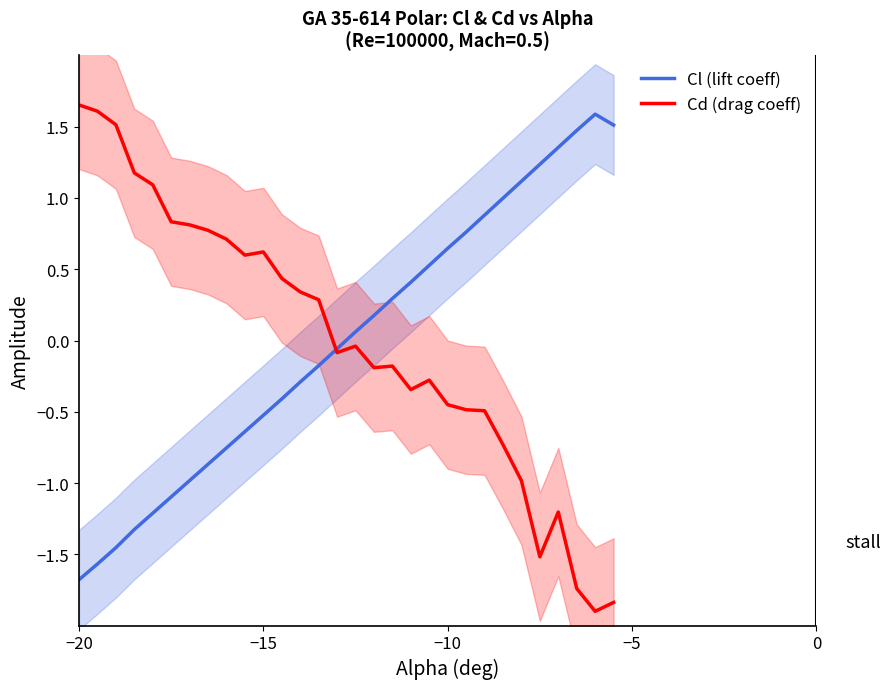

True or false: Cl (lift coeff) has a value of -0.5 at −10.

False